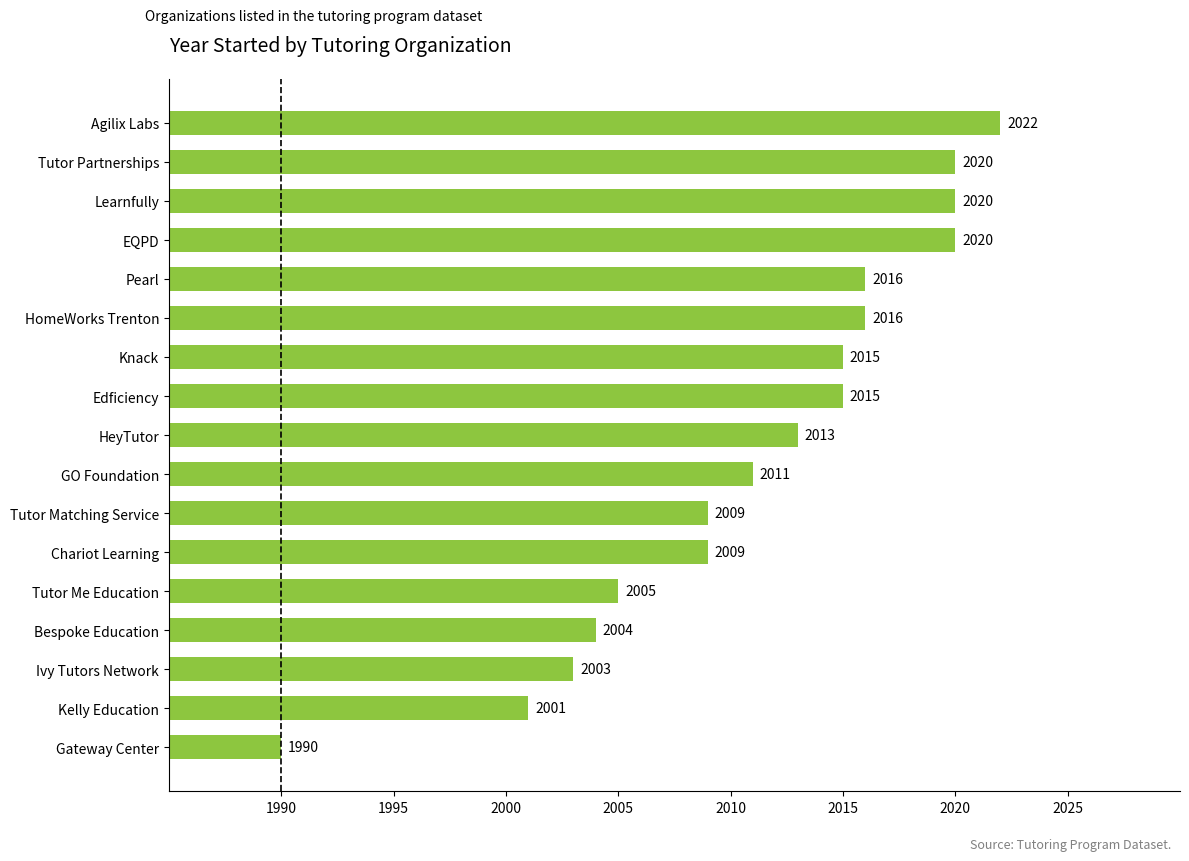

What is the smallest value displayed?

1990